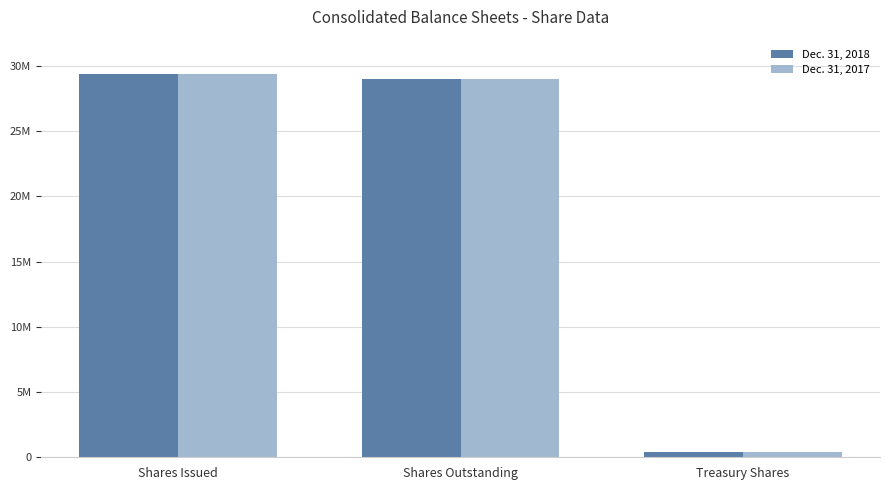

Reading left to right, list all the values displayed in this chart.

Dec. 31, 2018: 29368394	28997866	370528
Dec. 31, 2017: 29368394	28997866	370528